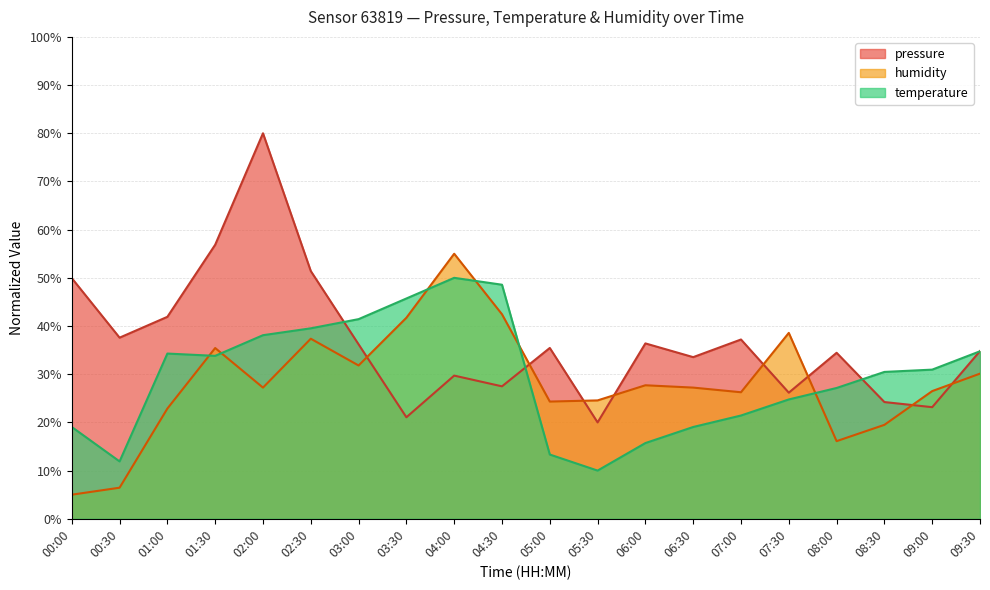

What is the label of the 16th point from the right?

02:00